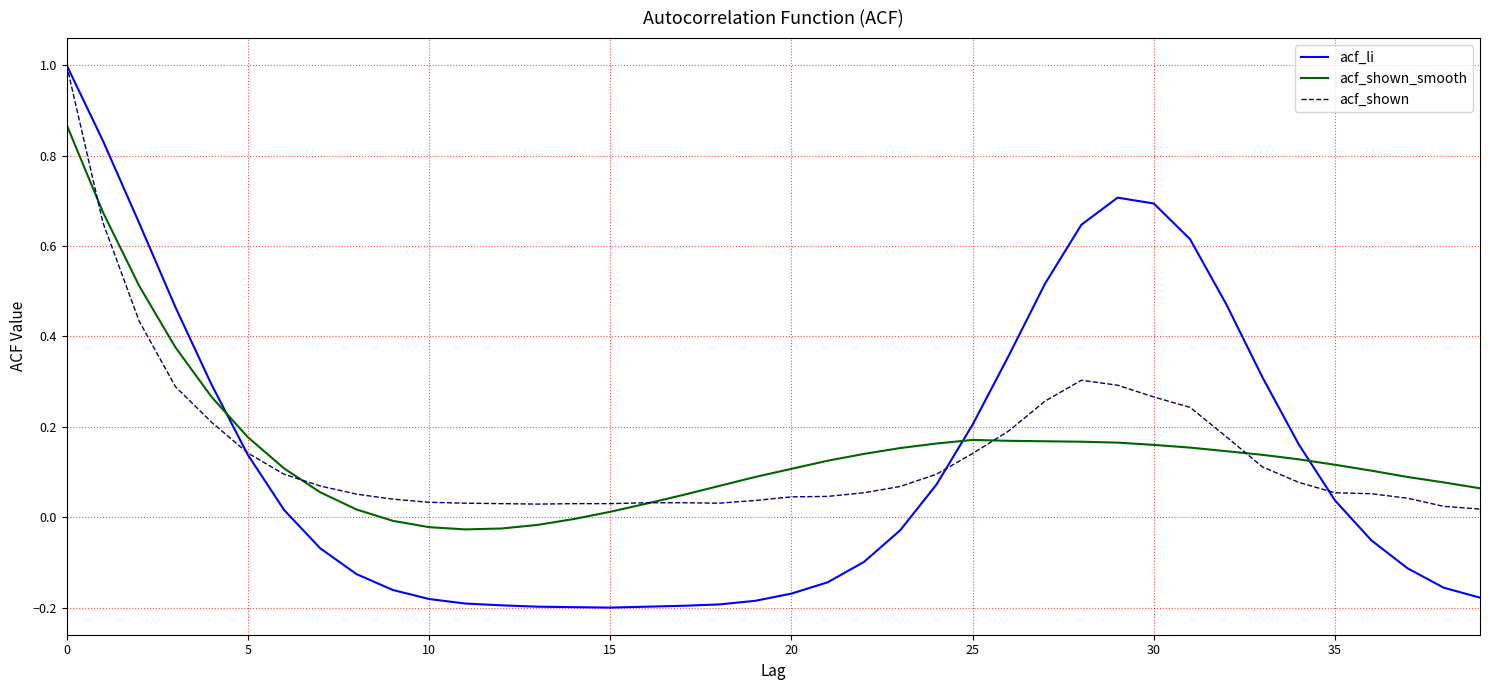

Which series has the largest range (max minus min)?

acf_li